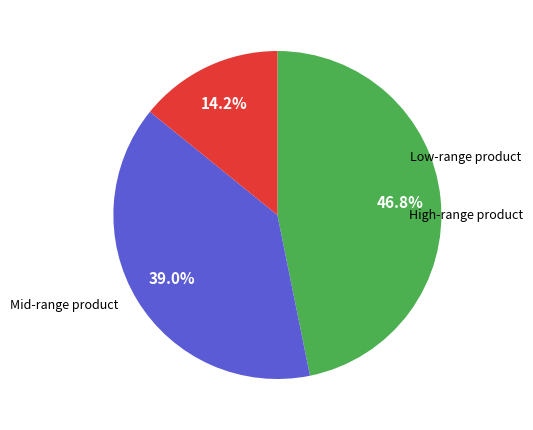

Does any single category account for the majority?

No